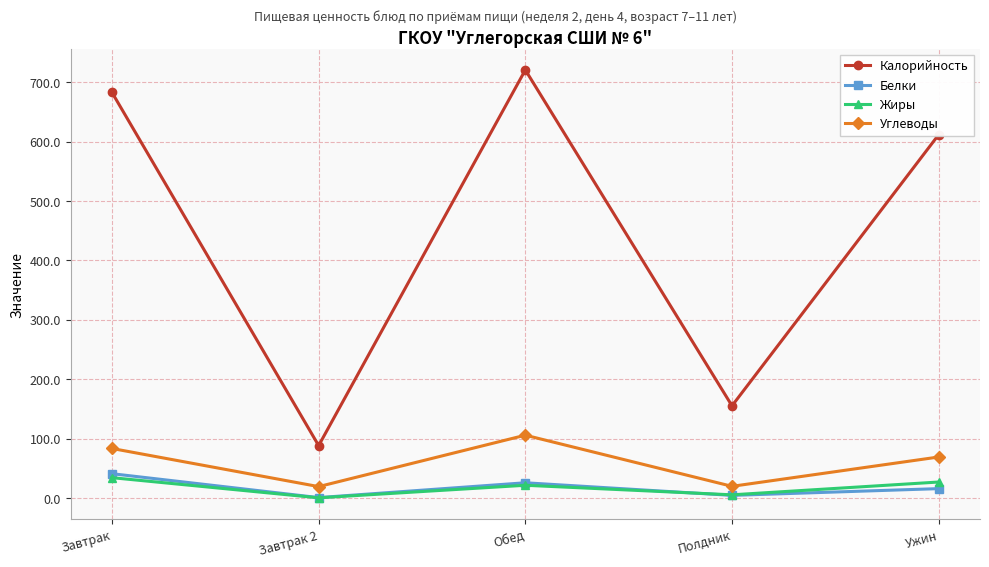

At which category does Калорийность reach its first local peak?

Обед